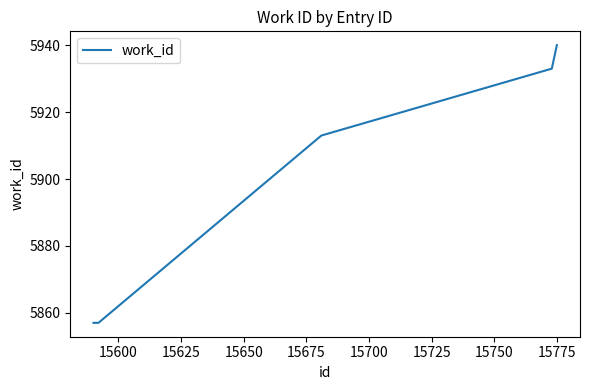

What is the difference between the second highest and minimum values?

76